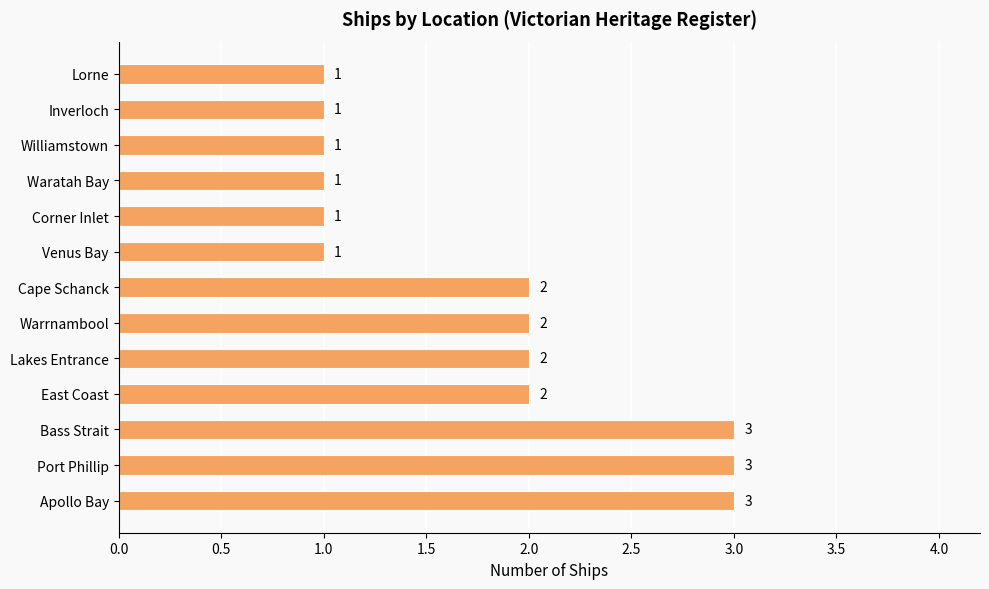

What is the average value?

2